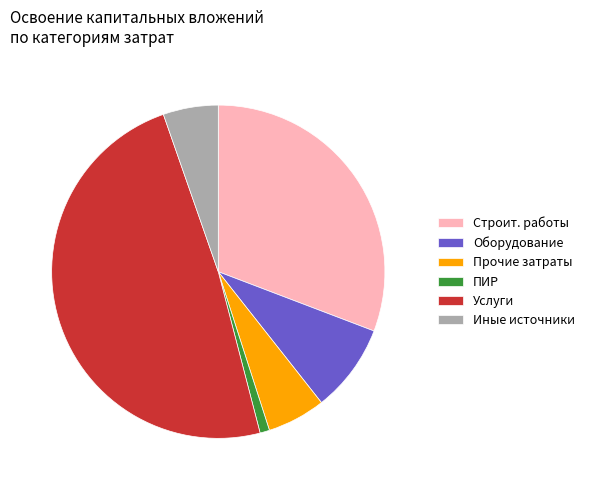

Which slice is the largest?

Услуги